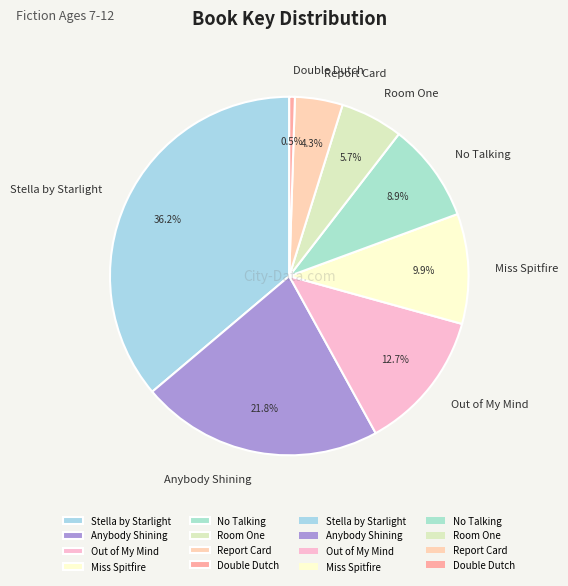

What is the ratio of the value at Anybody Shining to the value at No Talking?

2.4